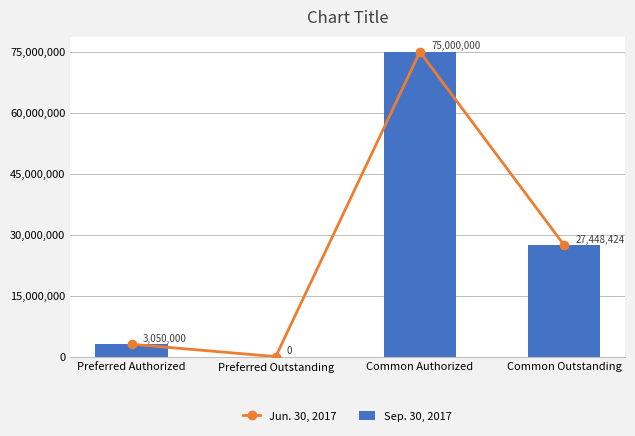

The value of Jun. 30, 2017 at Preferred Outstanding is -42122987. True or false?

False